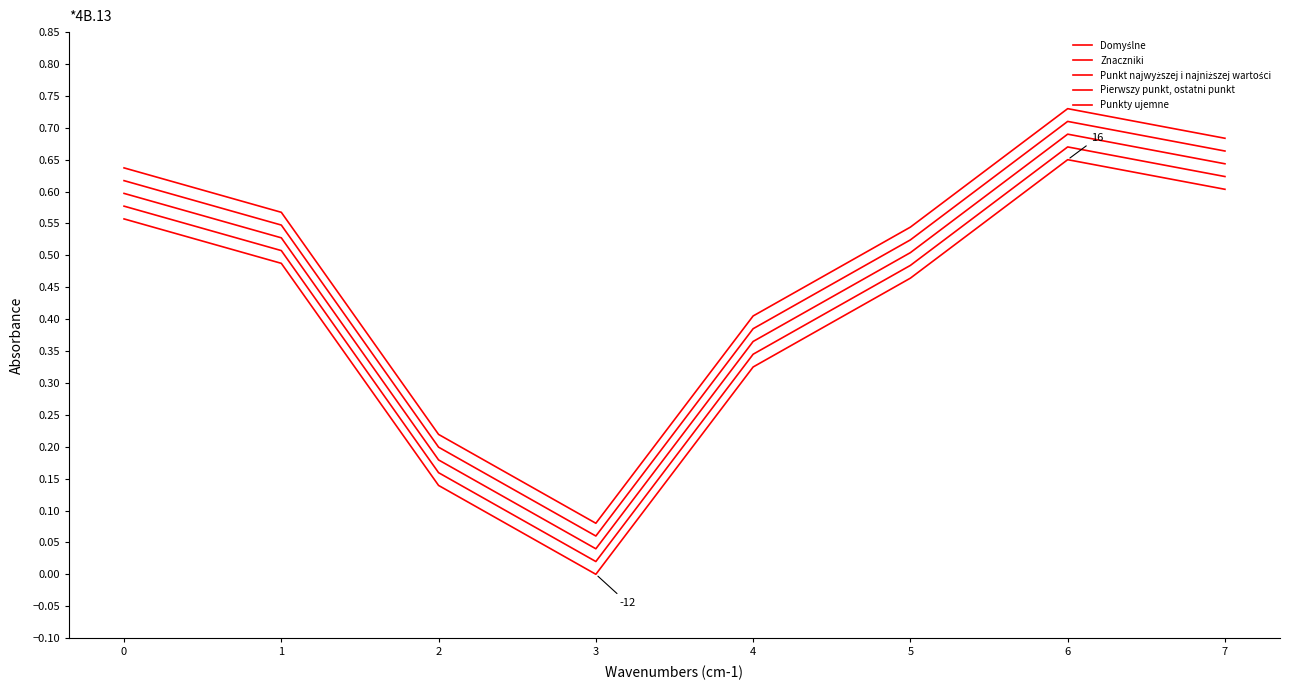

True or false: Domyślne and Pierwszy punkt, ostatni punkt intersect in this chart.

False